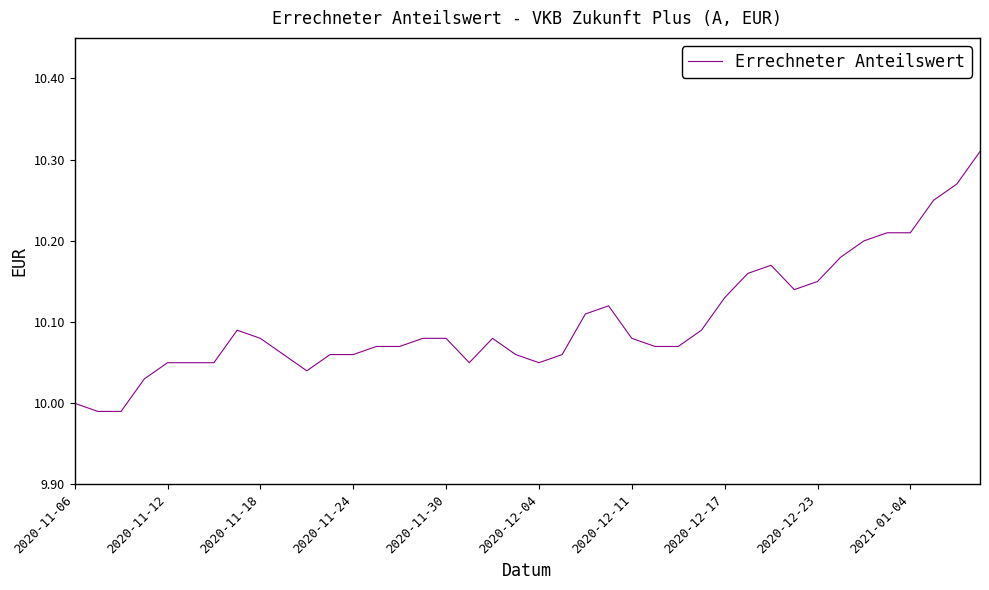

What is the difference between the maximum and minimum values?

0.3